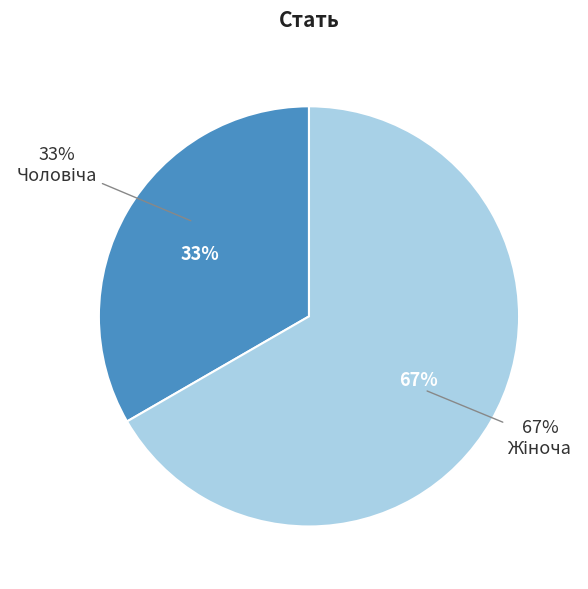

True or false: Жіноча accounts for 67% of the total.

True